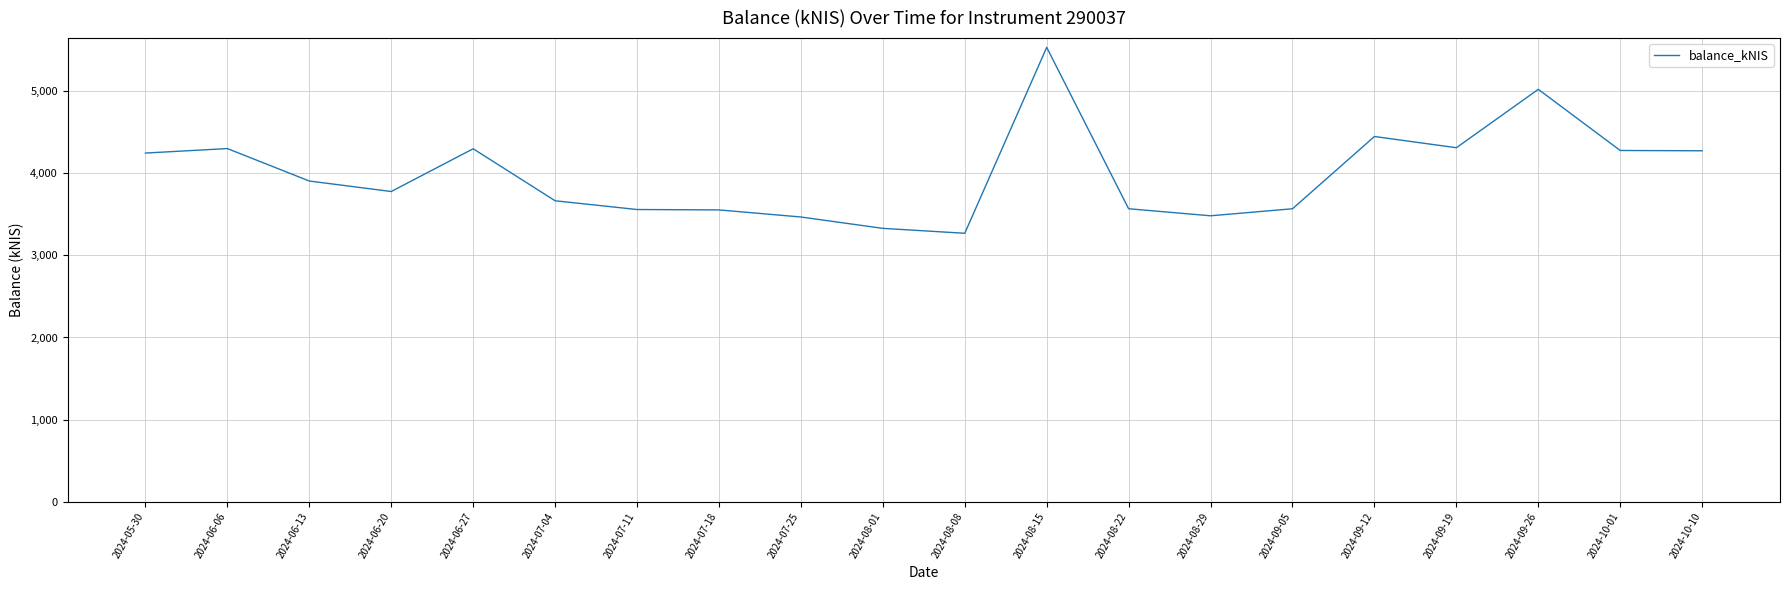

What is the smallest value displayed?

3266.7